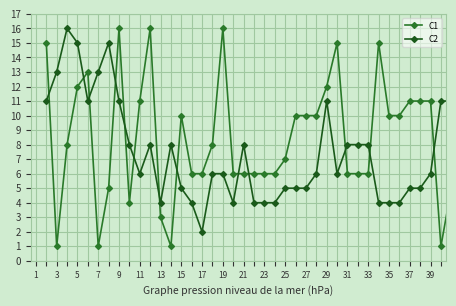

Is this an area chart (filled region under the line)?

No